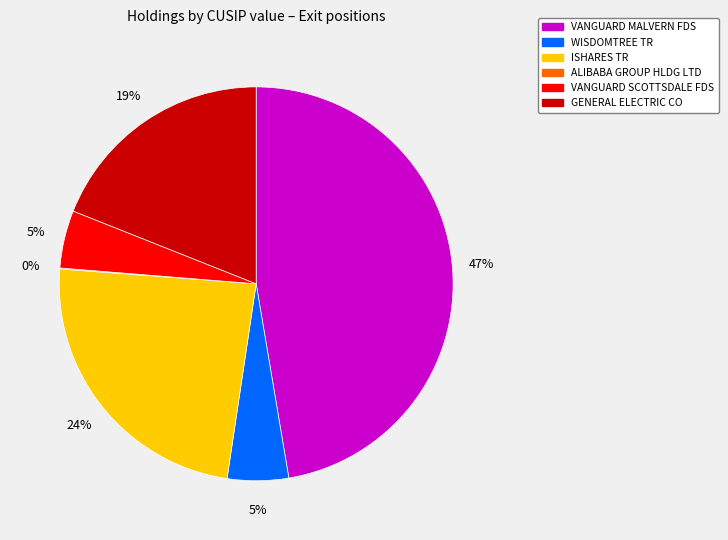

Do ISHARES TR and GENERAL ELECTRIC CO together represent more than half of the pie?

No